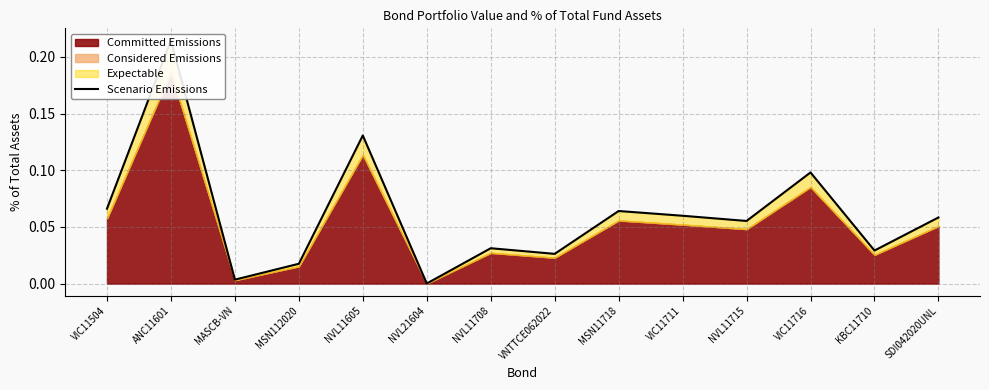

What is the average value?

0.1